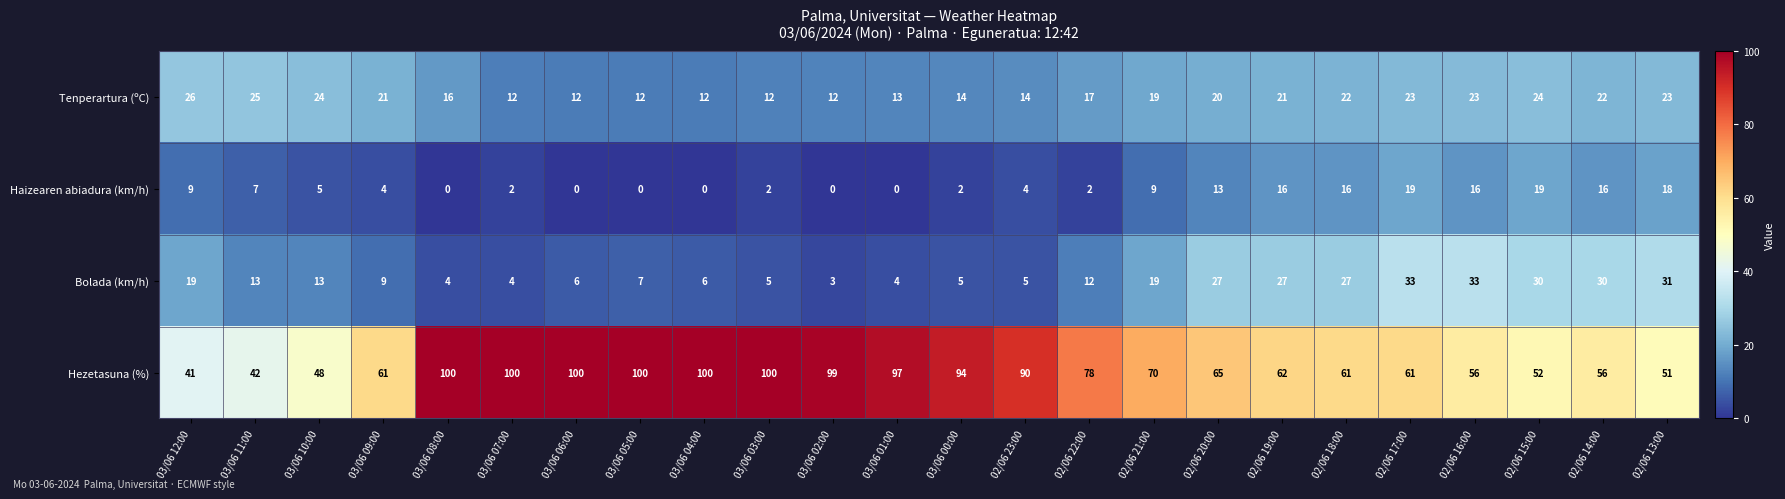

List the series in order of their peak value, lowest first.

Haizearen abiadura (km/h), Tenperartura (ºC), Bolada (km/h), Hezetasuna (%)